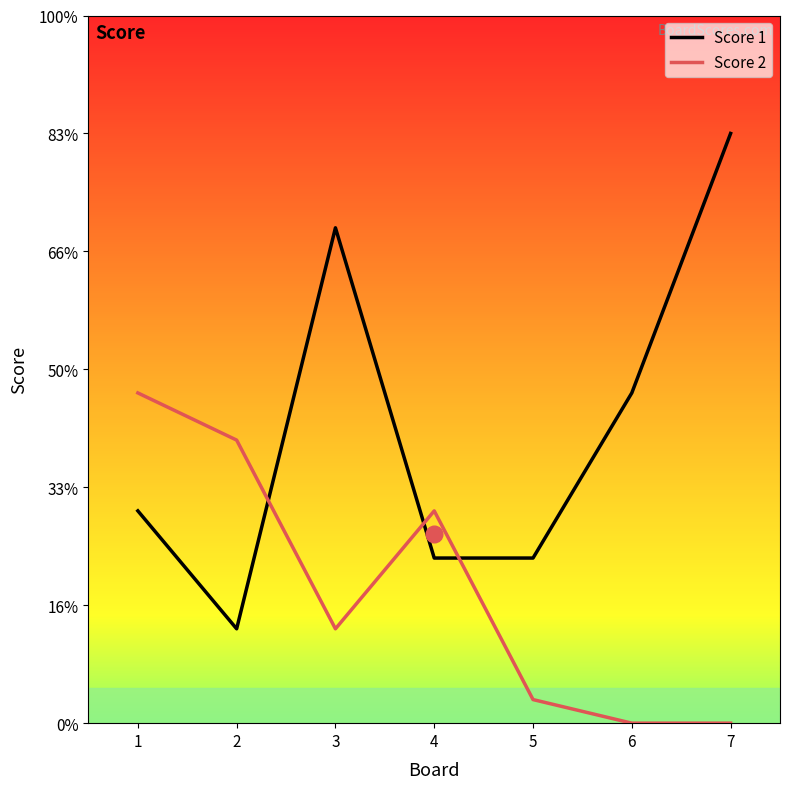

What is the spread (max minus min) of values at 6?

14